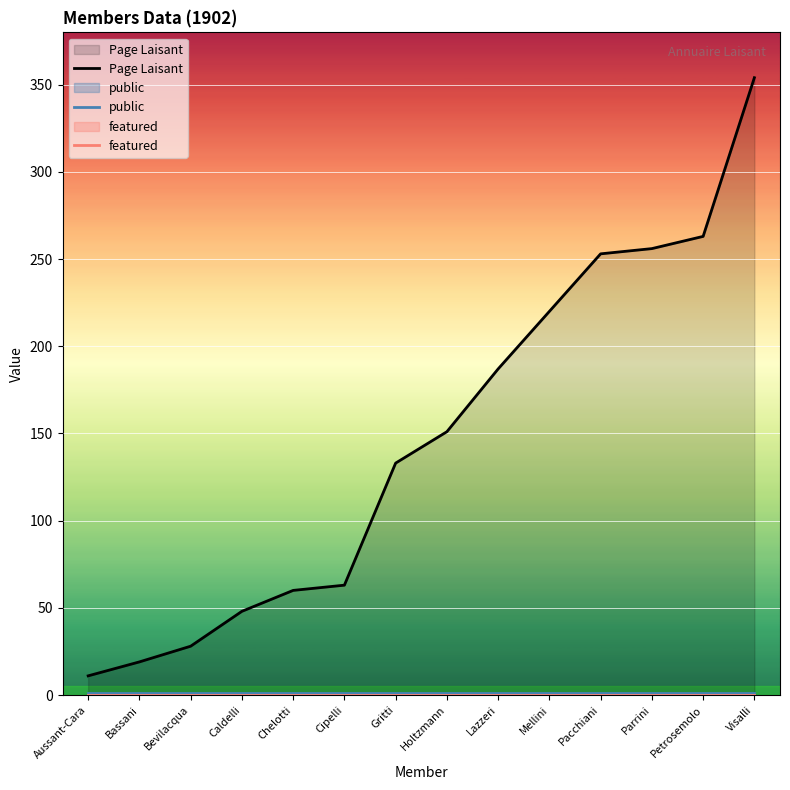

What position from the left is Parrini?

12